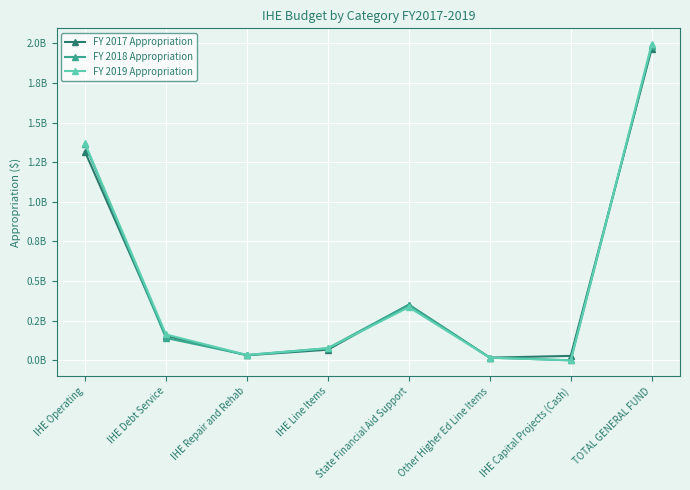

What are all the series names shown in the legend?

FY 2017 Appropriation, FY 2018 Appropriation, FY 2019 Appropriation